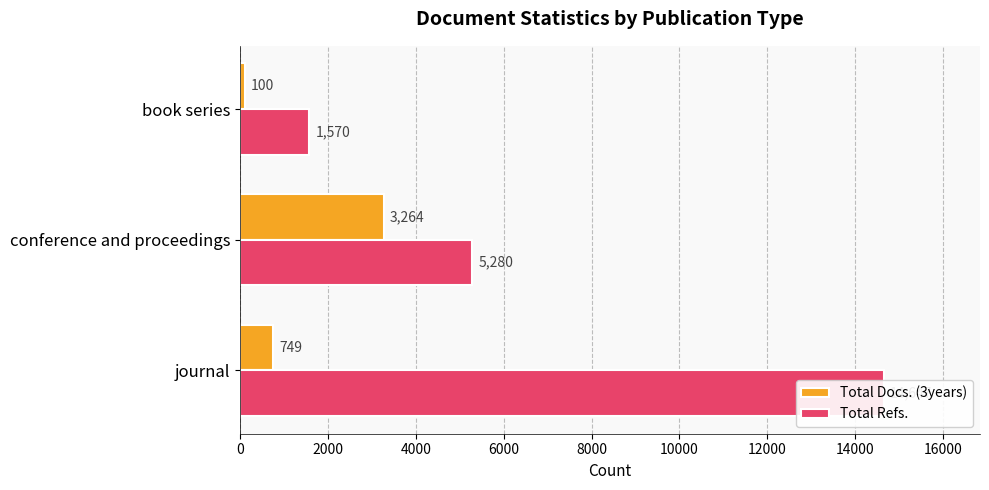

Which series has the largest range (max minus min)?

Total Refs.